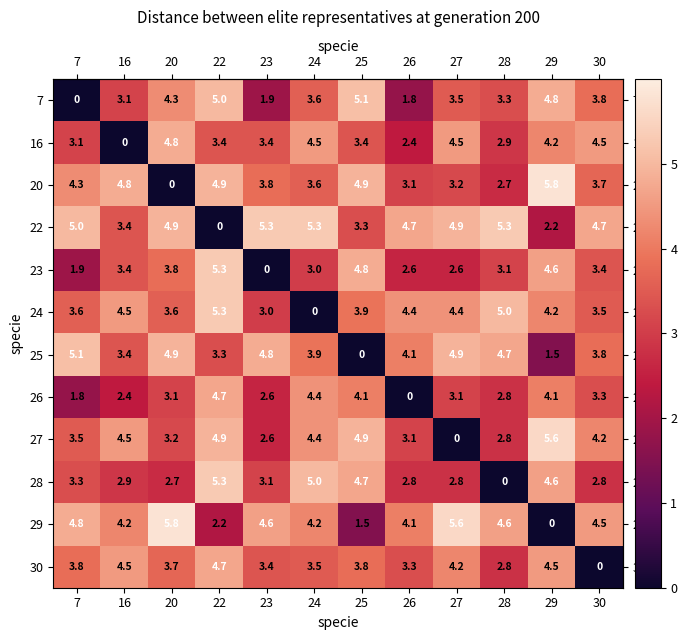

The value of 27 at 16 is 4.5. True or false?

True